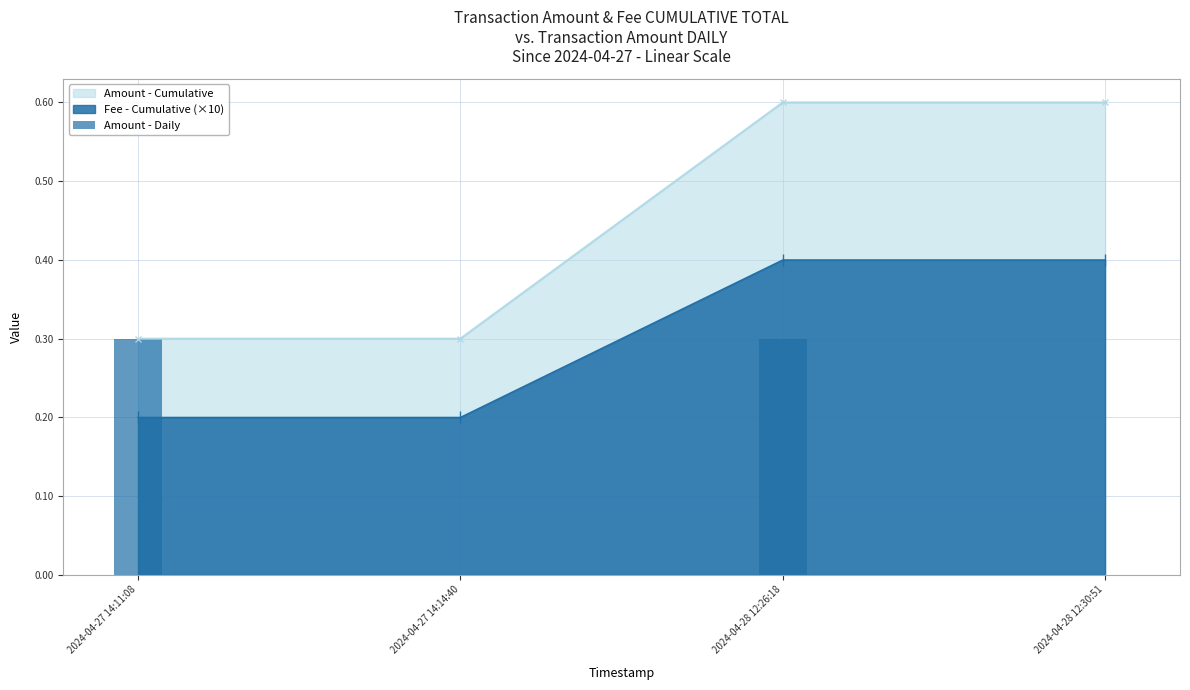

Reading left to right, what are all the values shown in this chart?

0.3	0.0	0.3	0.0